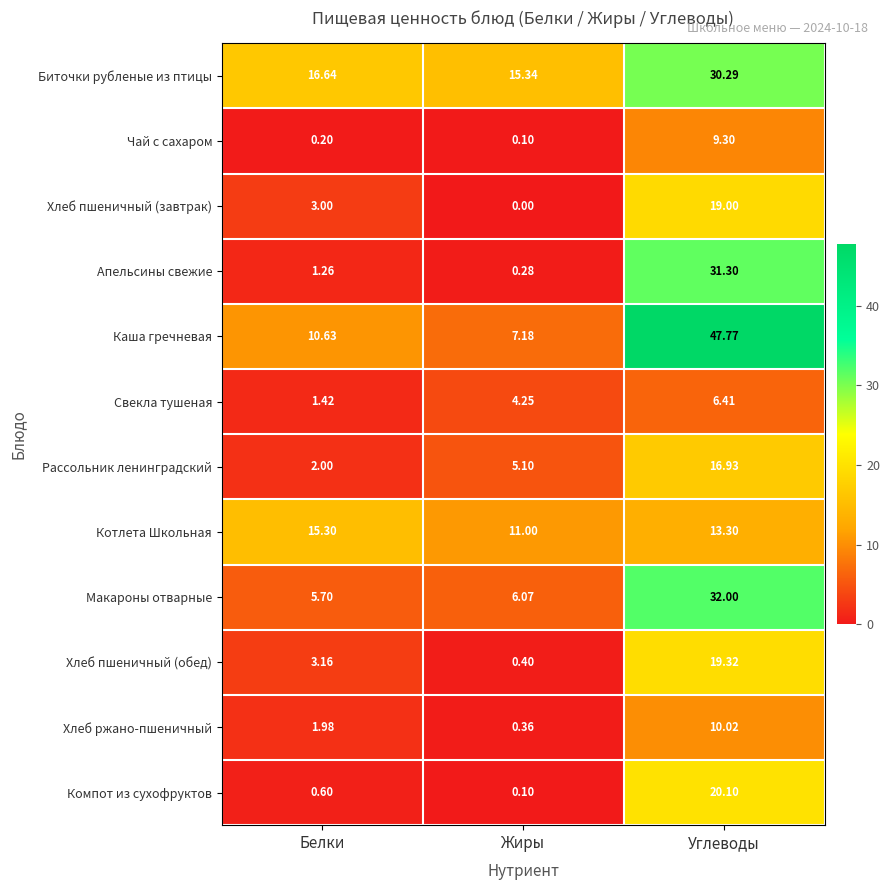

Which label corresponds to the largest value in the chart?

Углеводы